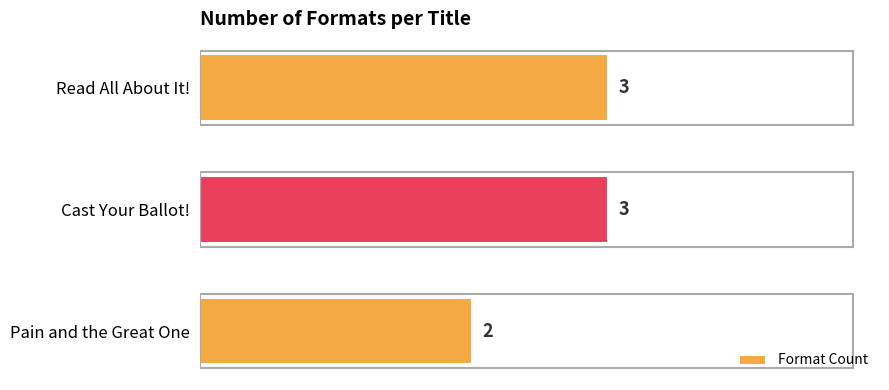

Are the bars horizontal?

Yes